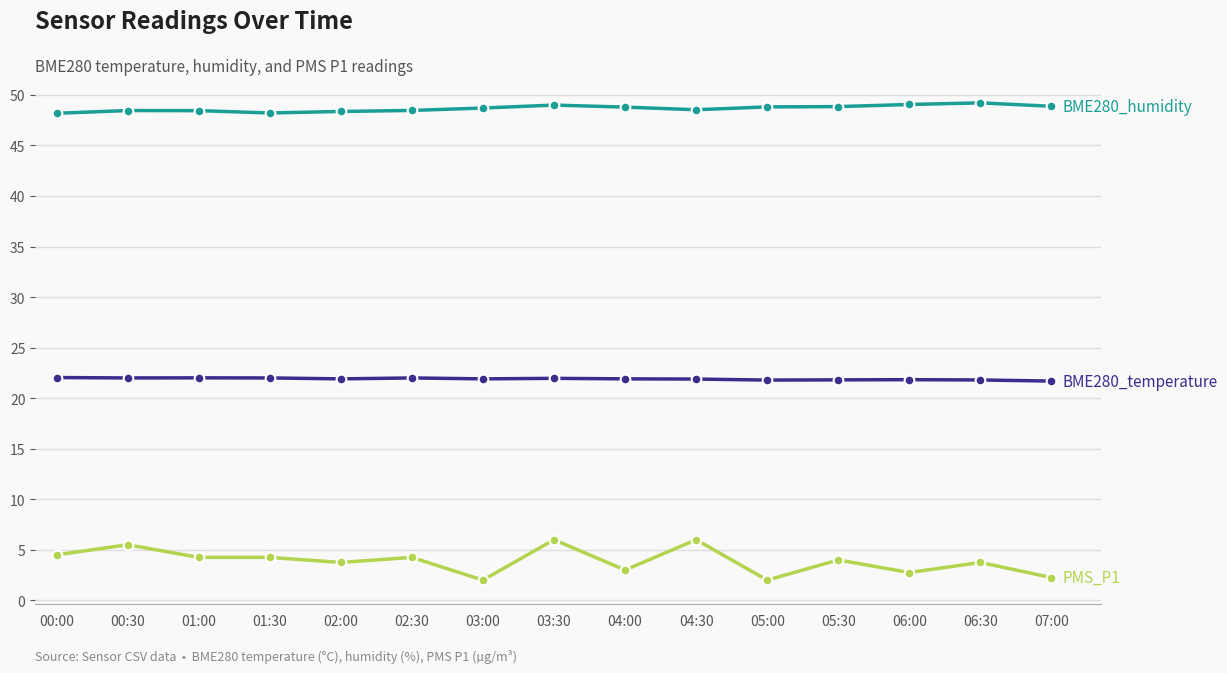

What is the total value across all series at 02:30?

74.7